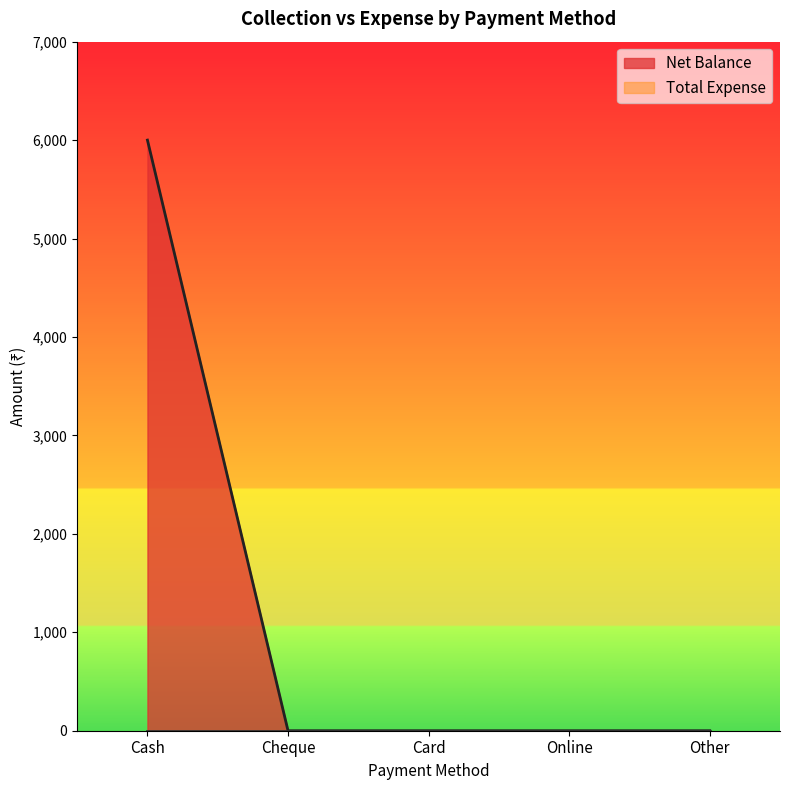

Reading left to right, list all the values displayed in this chart.

6000	0	0	0	0